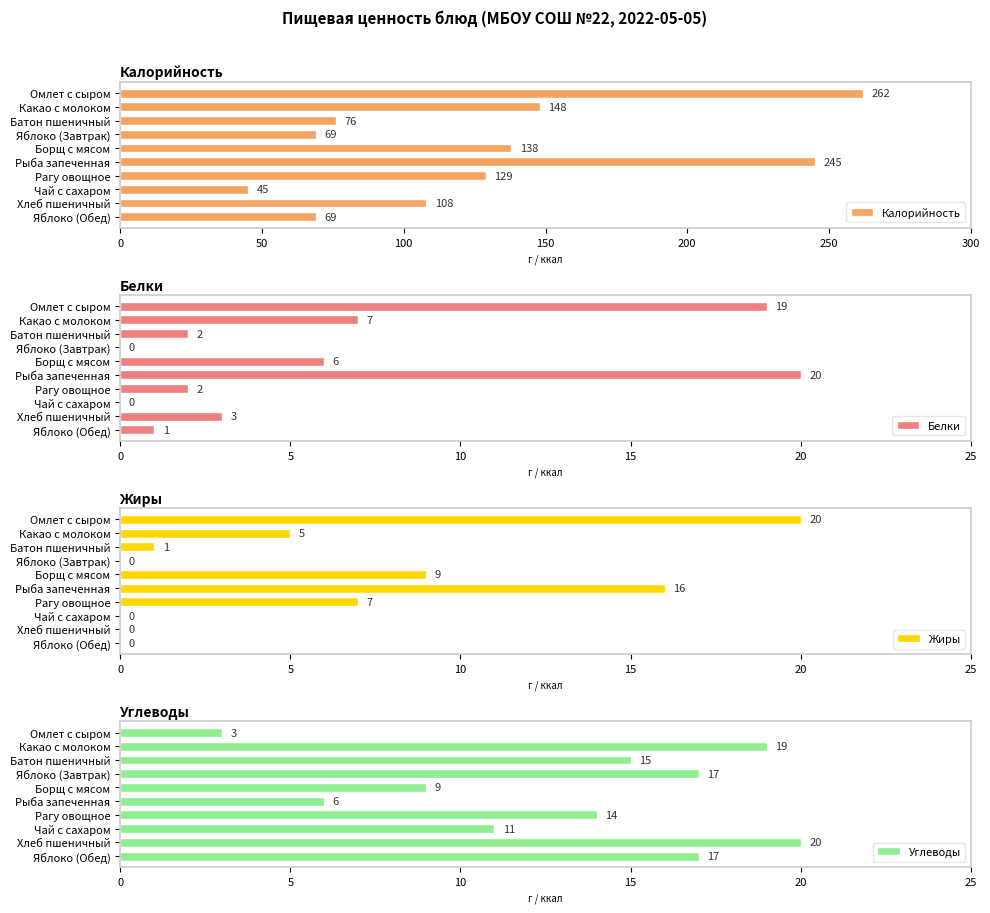

The value of Калорийность at Рагу овощное is 187. True or false?

False